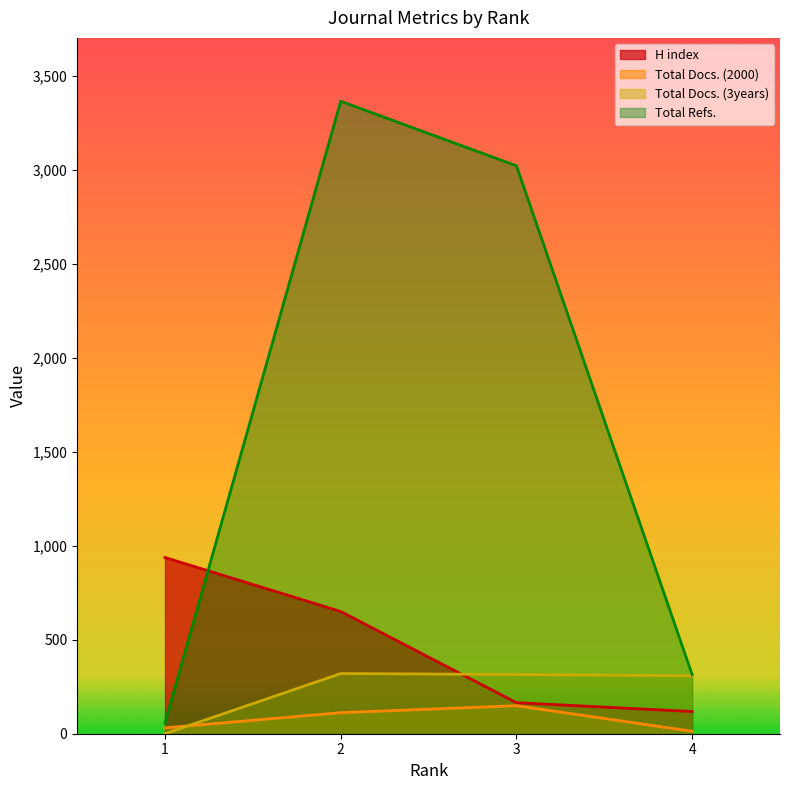

Where does the Total Docs. (3years) series first go above 315?

2